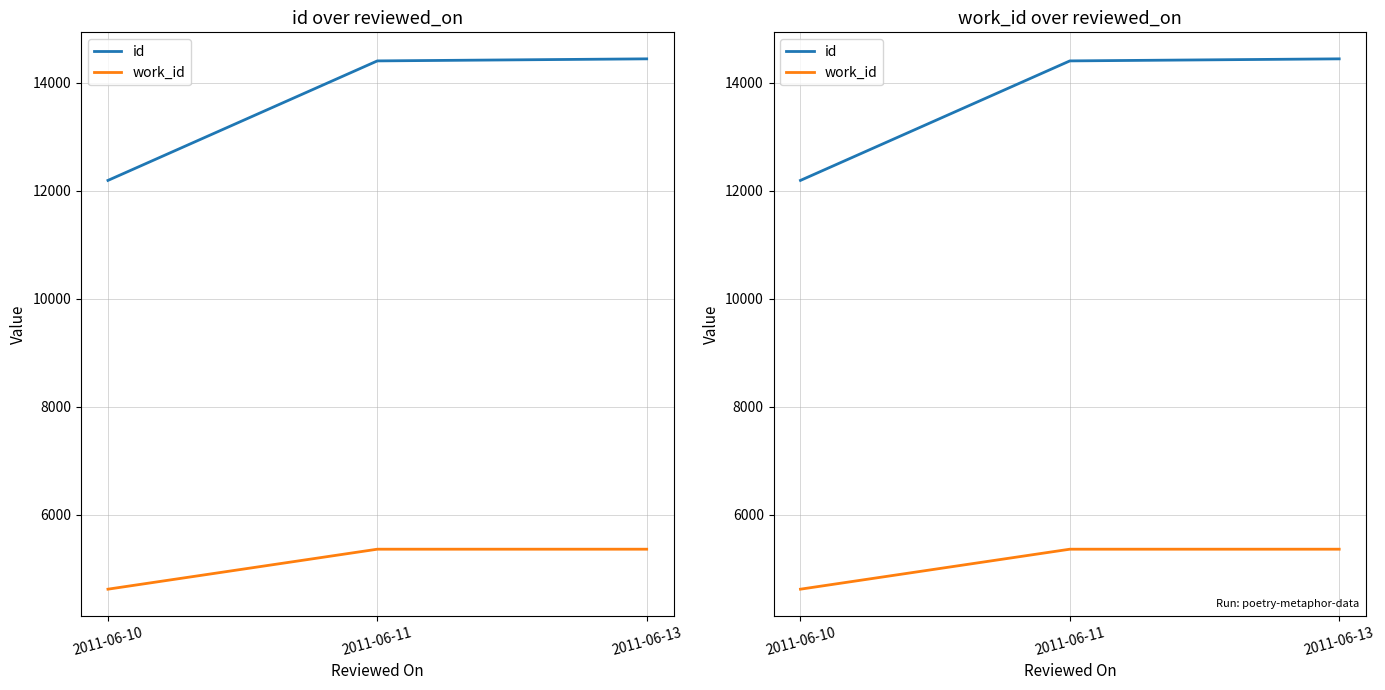

What are all the series names shown in the legend?

id, work_id